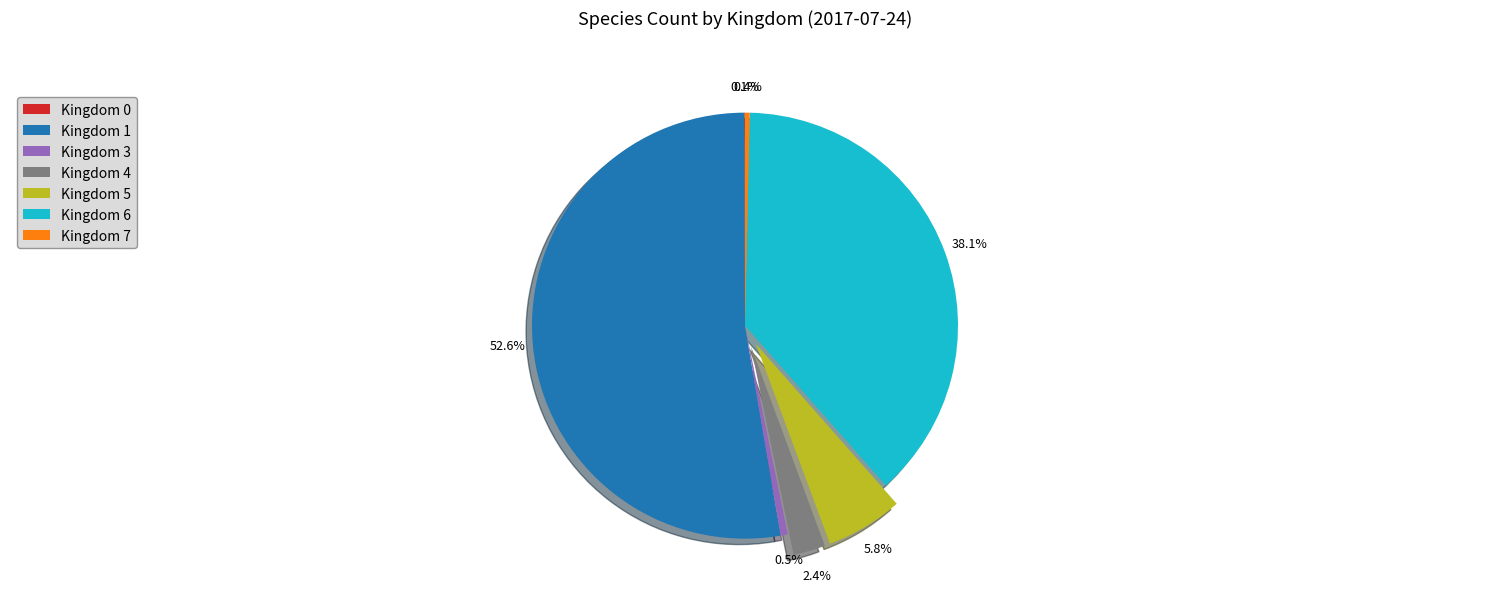

Which category has the biggest portion of the pie?

Kingdom 1